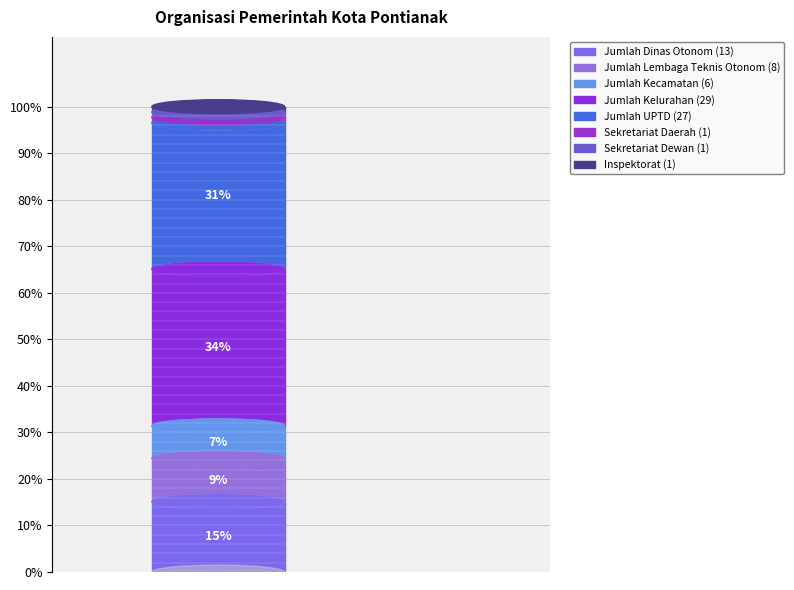

To the nearest percent, what is the difference between the largest and smallest slice percentages?

33%